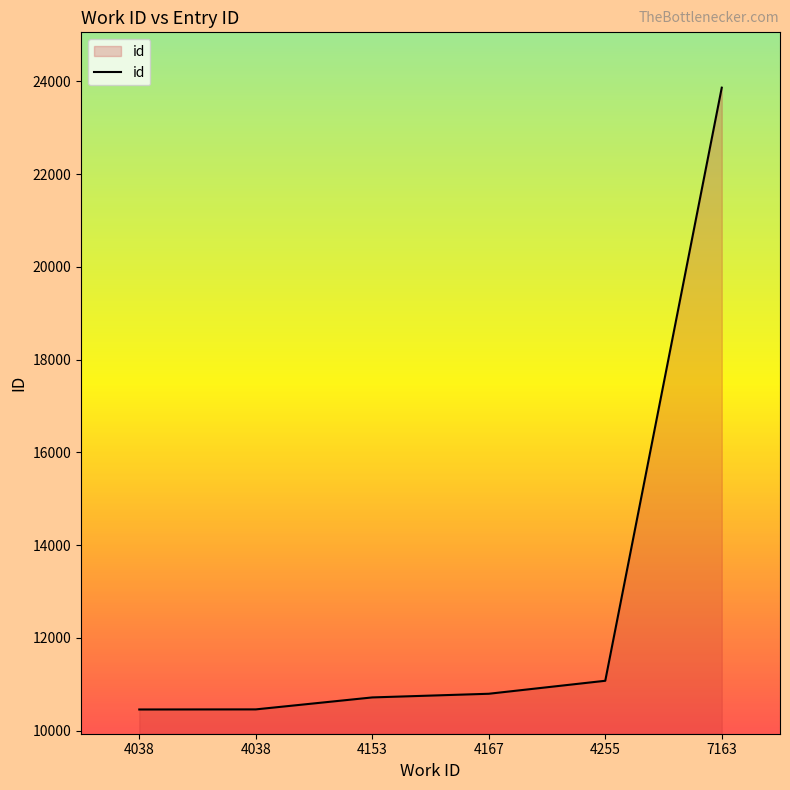

Where does the data first go above 10794?

4255